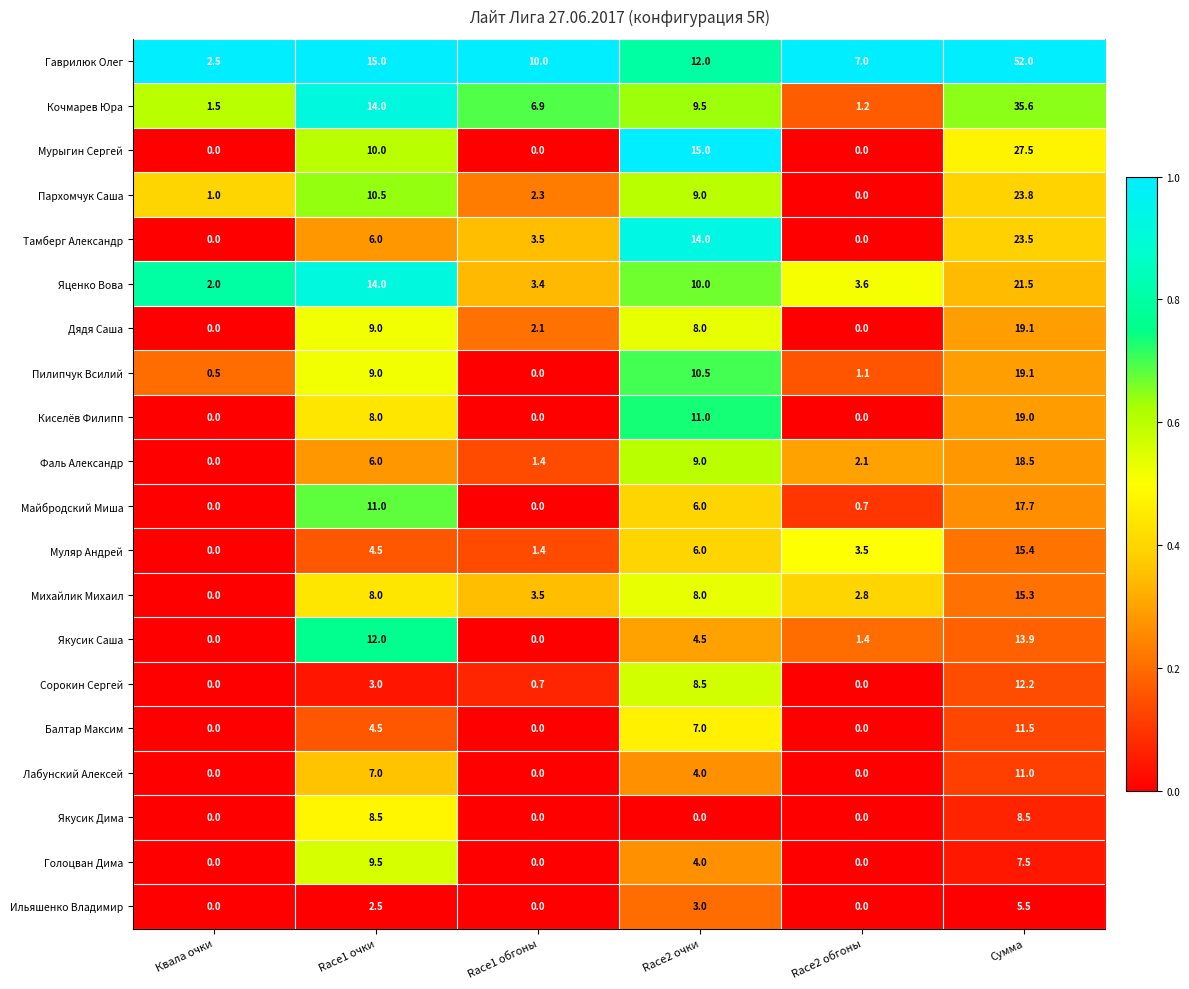

Which category has the highest value in the Пархомчук Саша series?

Сумма